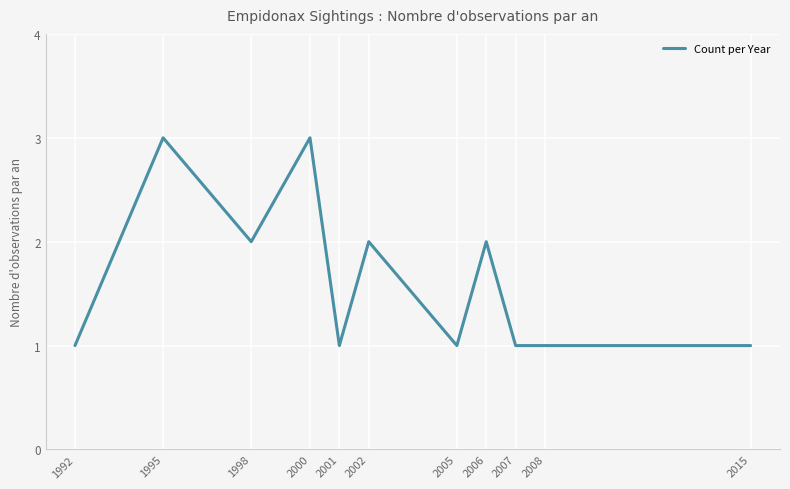

Count the values in the range 1 to 2.

9